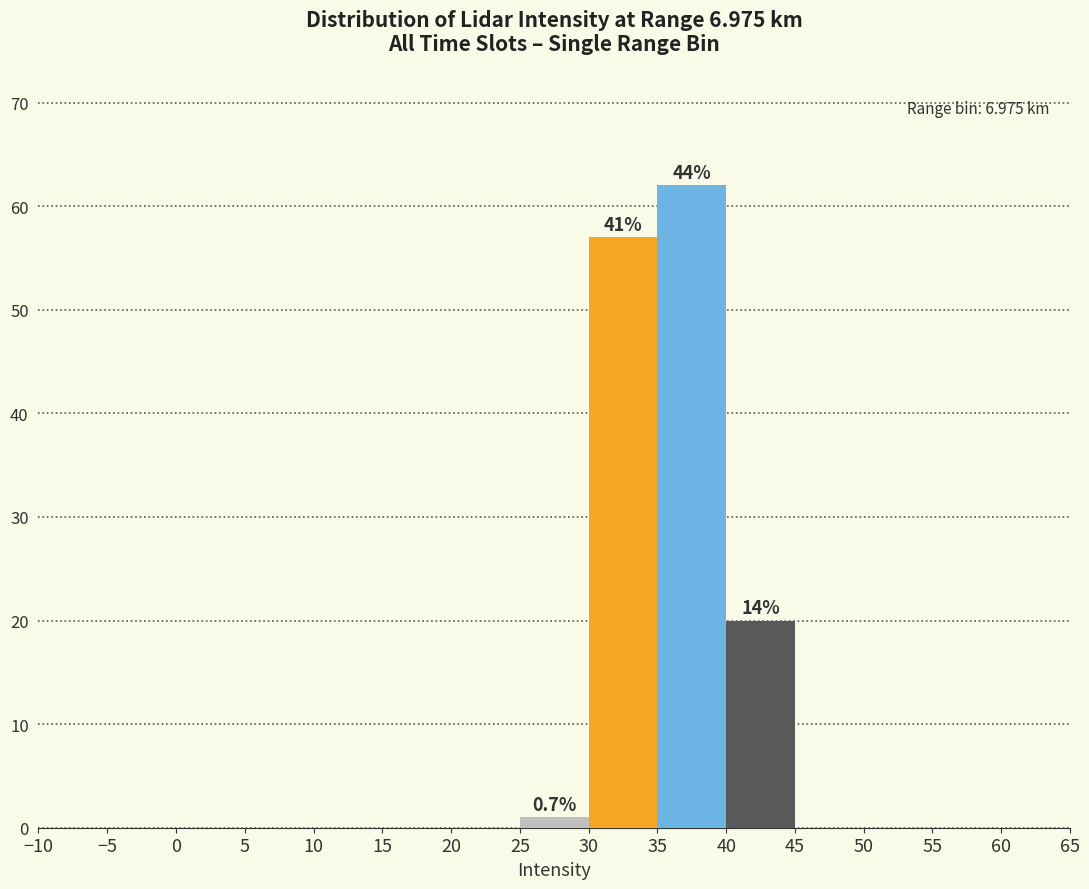

Over which range of the x-axis is the bar tallest?

35 to 40